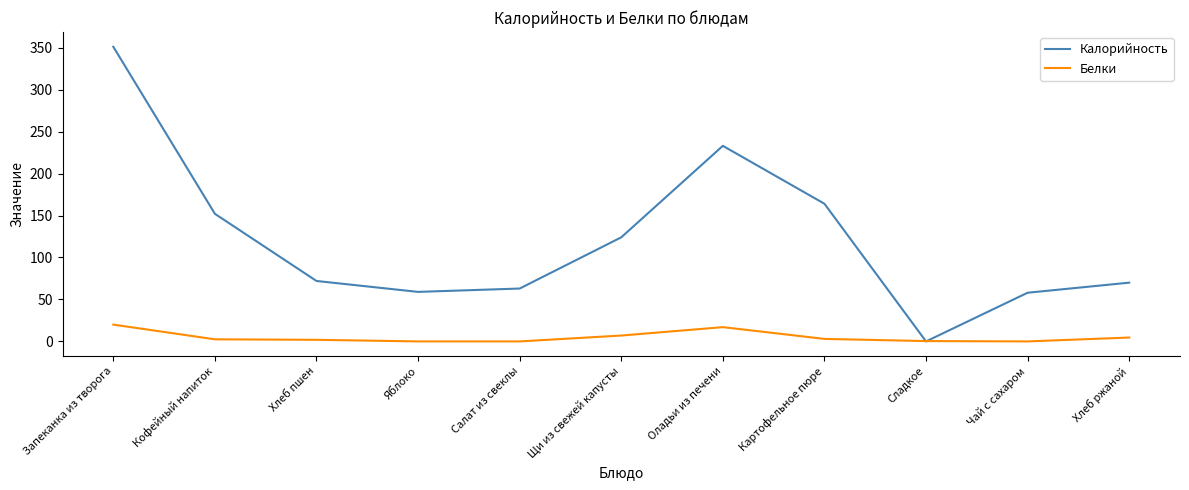

At which category is the sum across all series the highest?

Запеканка из творога